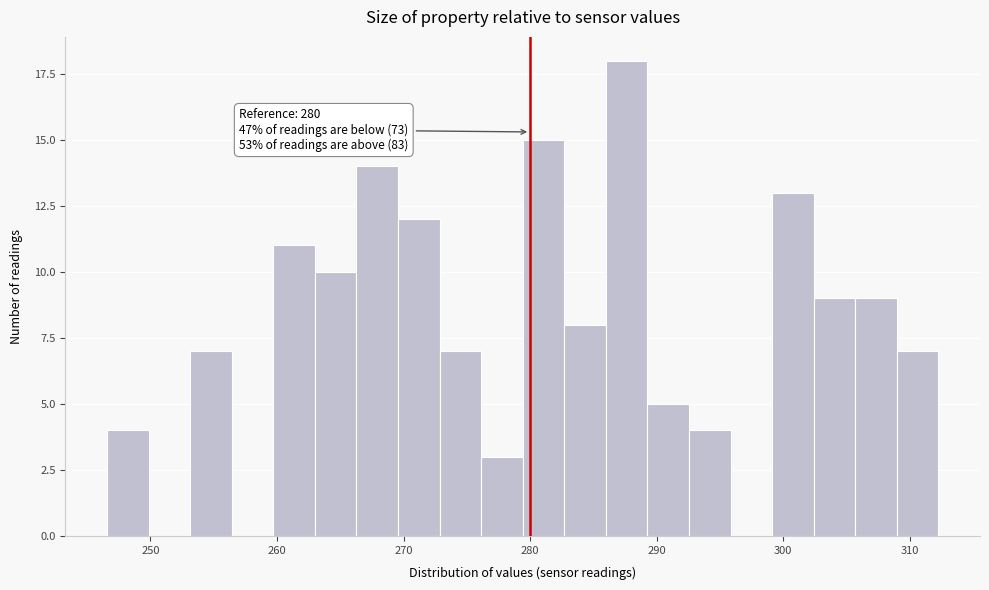

Around what value on the x-axis is the tallest bar? Give the approximate position of its centre, as read against the axis.

288